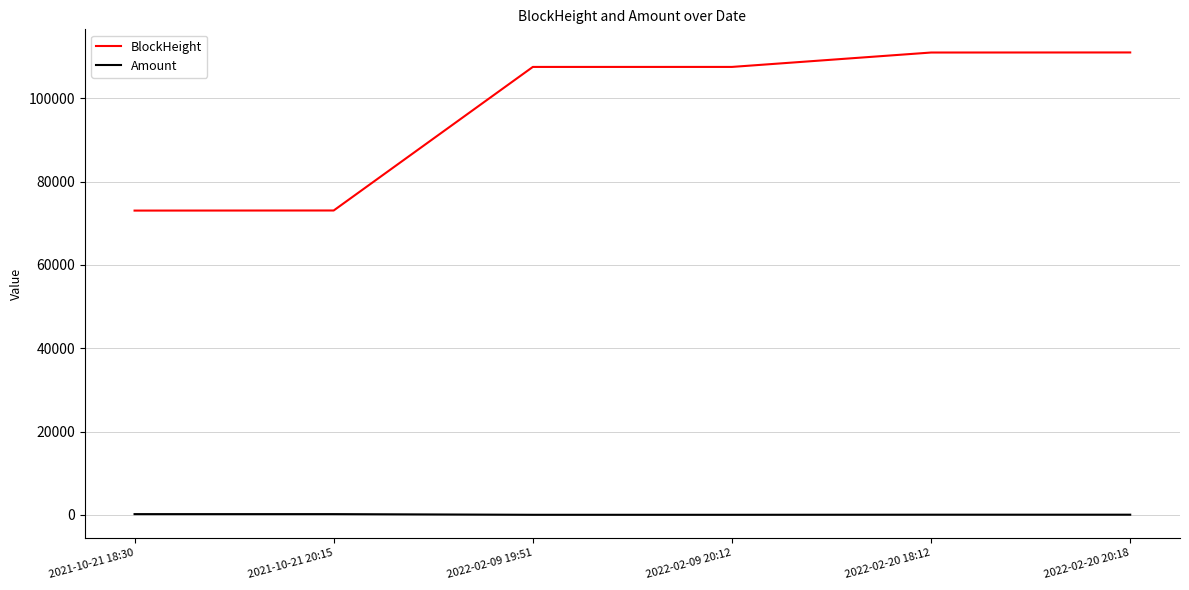

Where is BlockHeight nearest to the value 91996?

2022-02-09 19:51